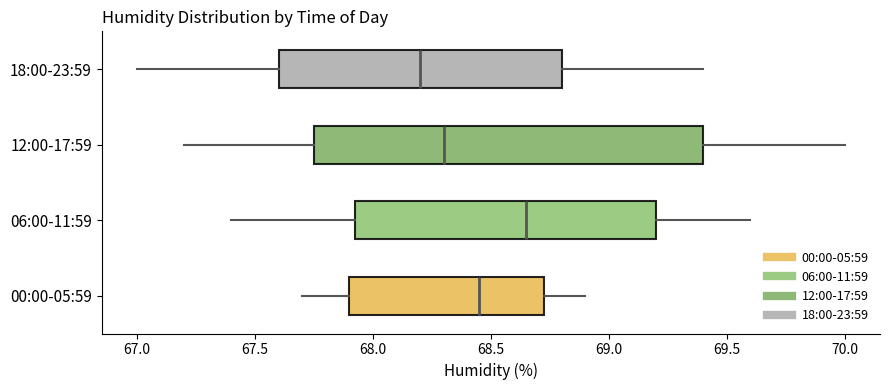

Reading bottom to top, transcribe this box plot: for each box, give where its median line is, the range the box spans, and where its two whiskers end, as read against the x-axis. The values are not printed on the chart, so give them approximately, as read against the axis.

00:00-05:59: median 68.45, box 67.90 to 68.75, whiskers 67.70 to 68.90
06:00-11:59: median 68.65, box 67.95 to 69.20, whiskers 67.40 to 69.60
12:00-17:59: median 68.30, box 67.75 to 69.40, whiskers 67.20 to 70.00
18:00-23:59: median 68.20, box 67.60 to 68.80, whiskers 67.00 to 69.40